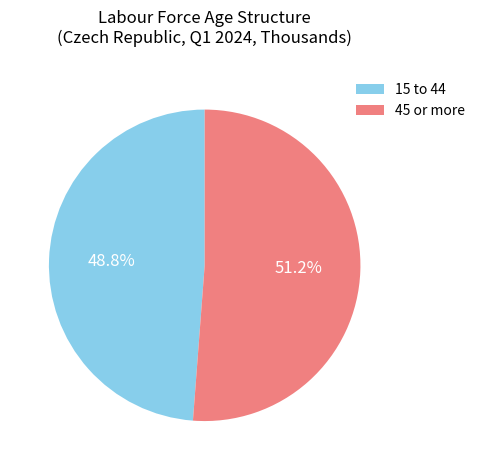

What is the largest slice in the pie chart?

45 or more